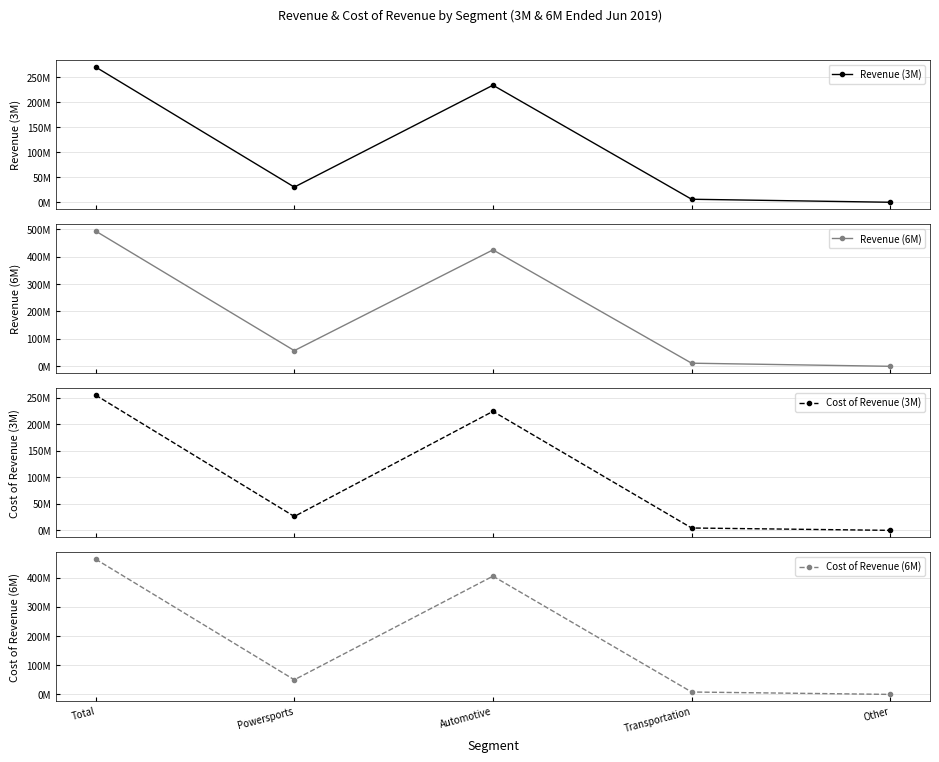

Reading left to right, list all the values displayed in this chart.

Revenue (3M): Total=270179904	Powersports=30305687	Automotive=233856329	Transportation=6017888	Other=0
Revenue (6M): Total=493357663	Powersports=57234846	Automotive=424763517	Transportation=11359300	Other=0
Cost of Revenue (3M): Total=254562392	Powersports=26137459	Automotive=223996259	Transportation=4428674	Other=0
Cost of Revenue (6M): Total=463749082	Powersports=50087015	Automotive=405491371	Transportation=8170696	Other=0